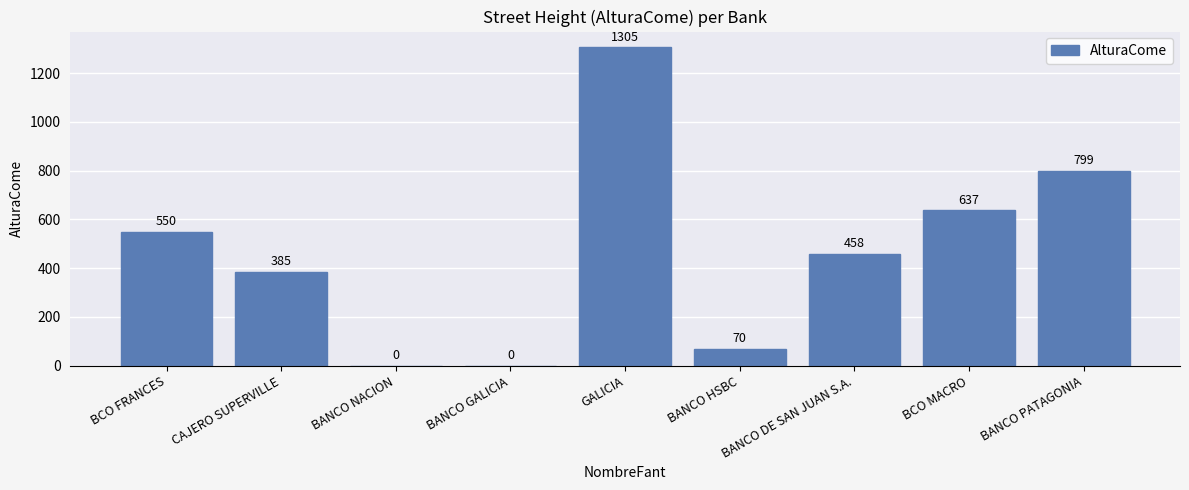

What value does the data have at CAJERO SUPERVILLE, to the nearest 100?

400